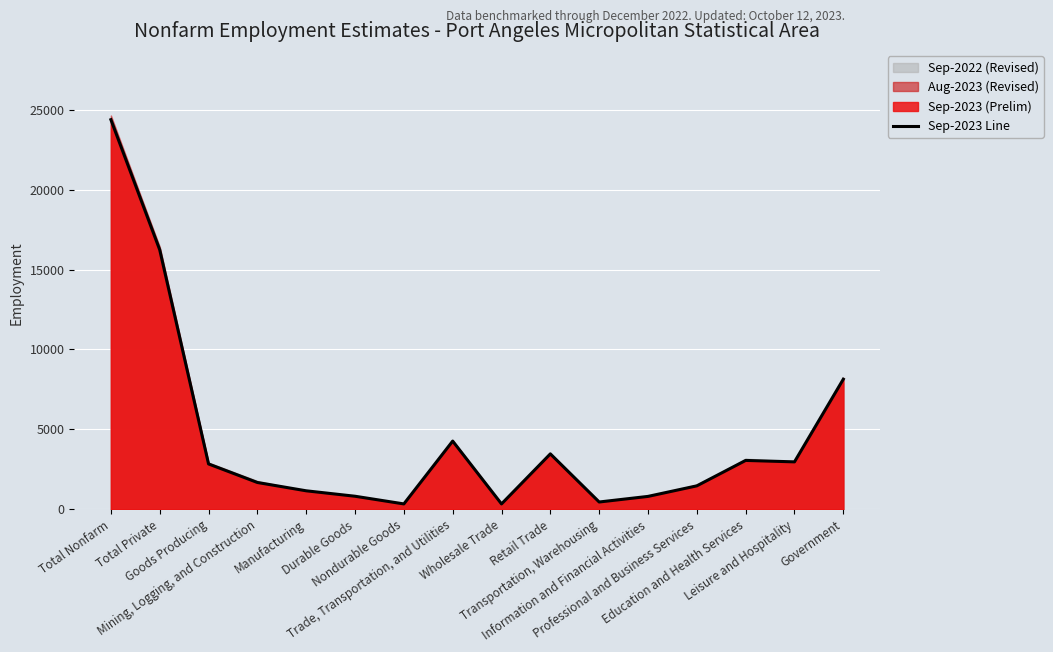

Read the value at Transportation, Warehousing.

460